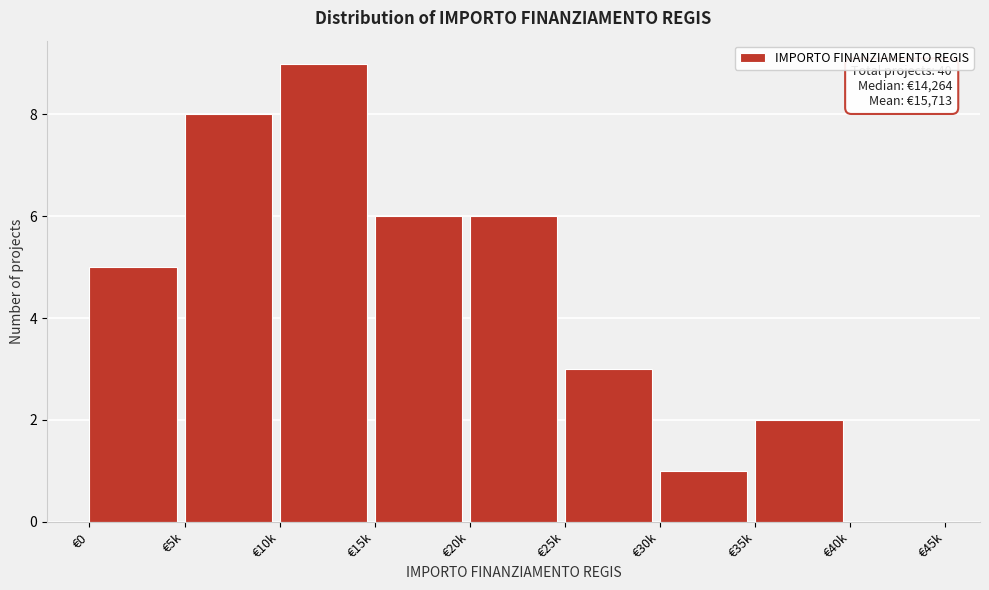

Reading left to right, what are all the values shown in this chart?

€0=5	€5k=8	€10k=9	€15k=6	€20k=6	€25k=3	€30k=1	€35k=2	€40k=0